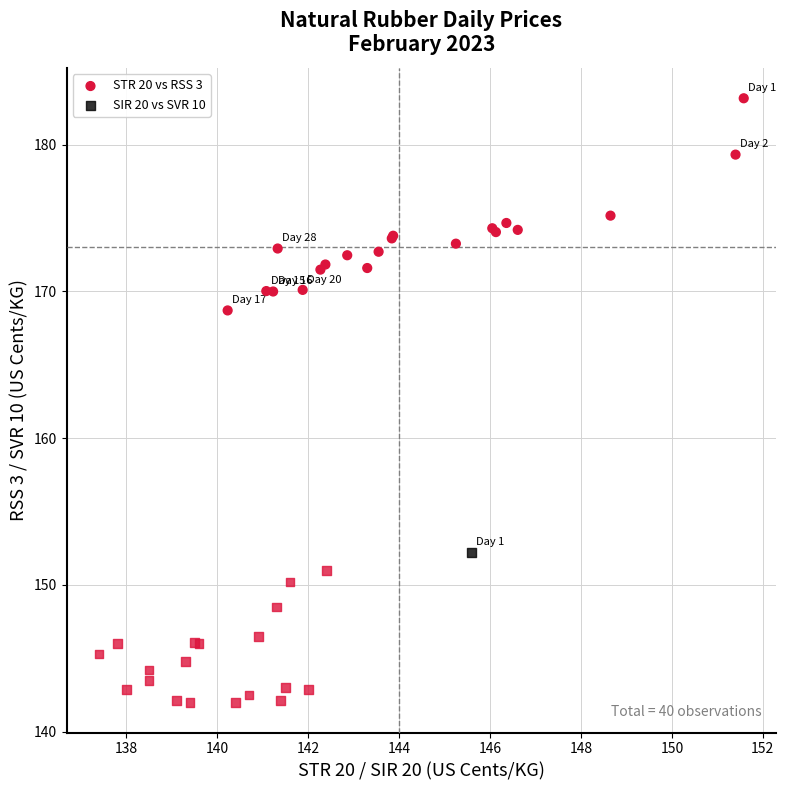

What are all the series names shown in the legend?

STR 20 vs RSS 3, SIR 20 vs SVR 10